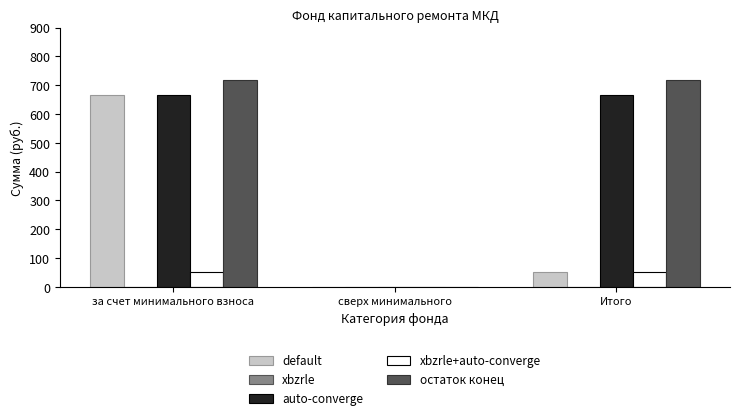

What is the sum of all остаток конец values?

1436.6